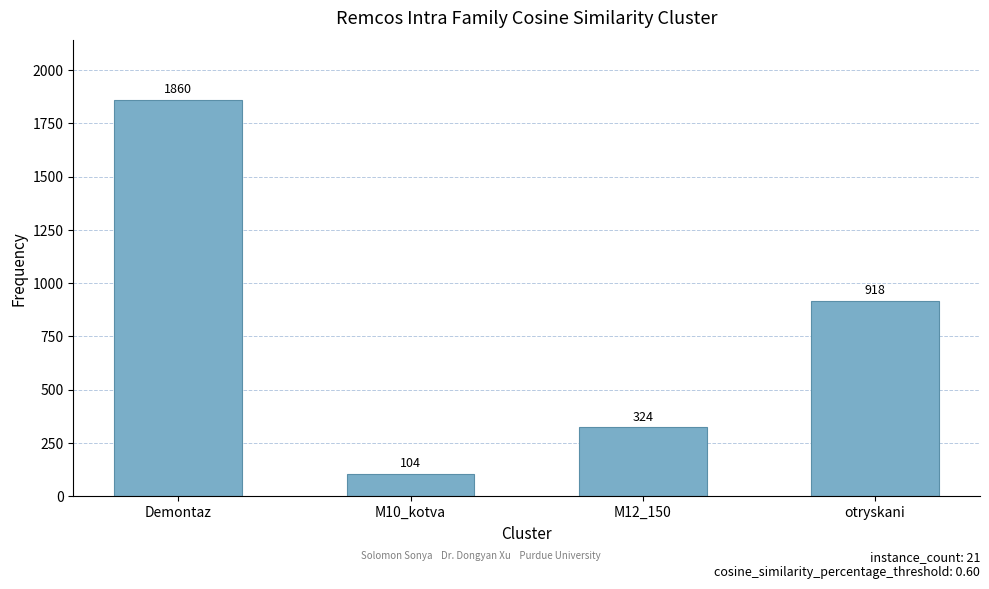

Which has a higher value, M12_150 or otryskani?

otryskani